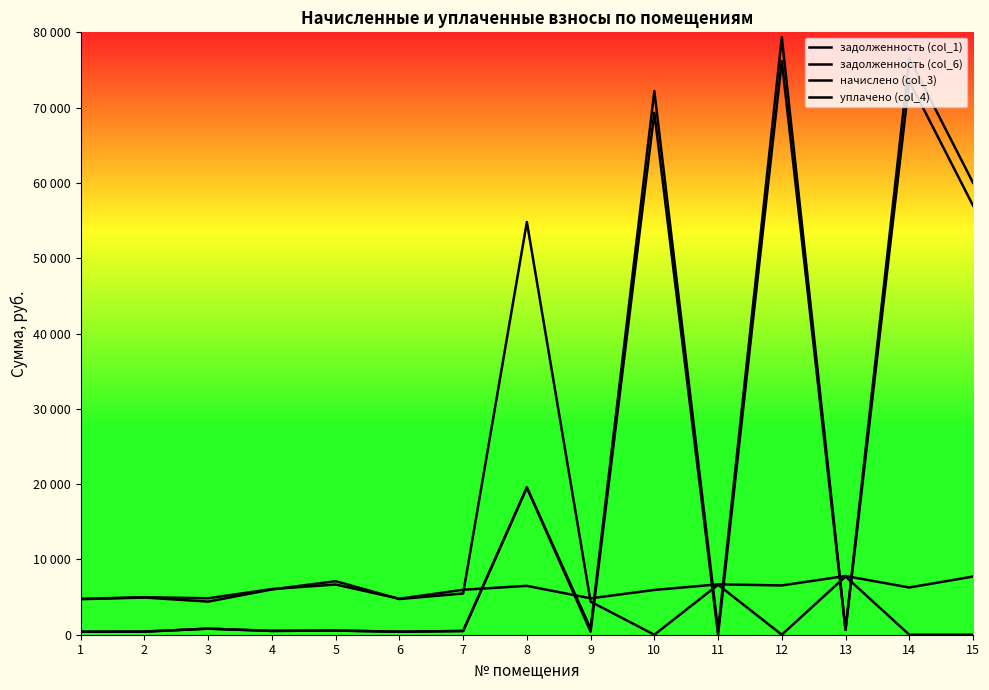

Rank the categories by задолженность (col_1) value from highest to lowest.

12, 14, 10, 15, 8, 3, 13, 5, 4, 7, 2, 9, 6, 1, 11